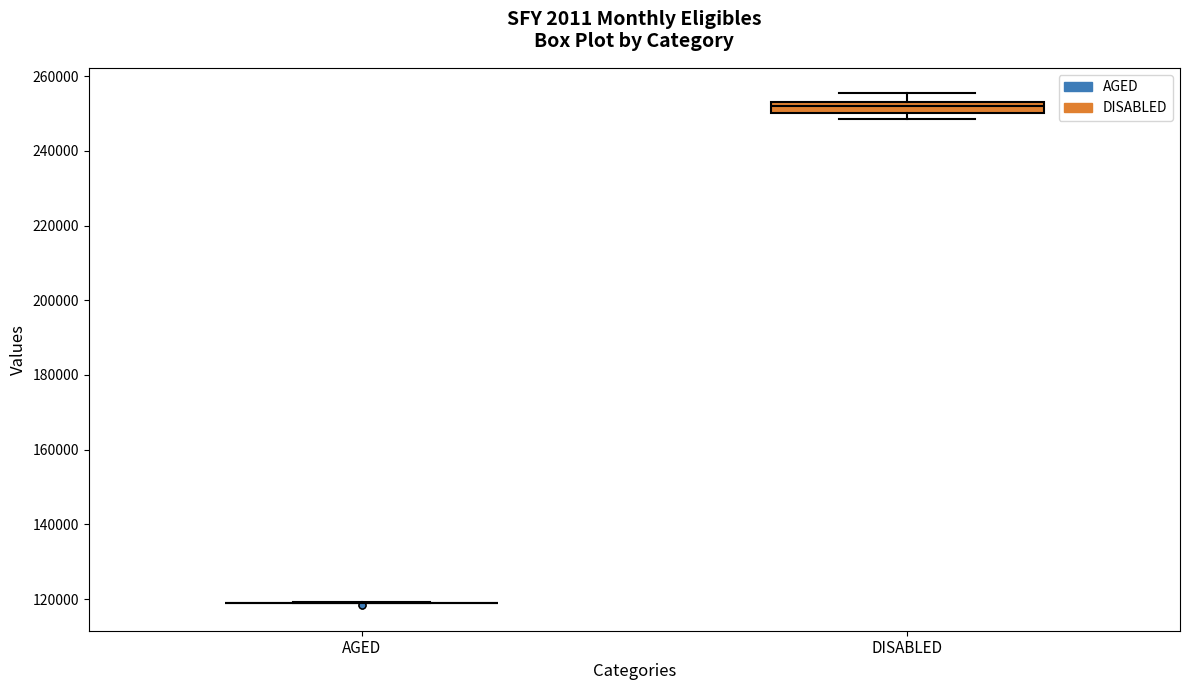

Comparing the boxes themselves (not the whiskers), which one is the tallest?

DISABLED